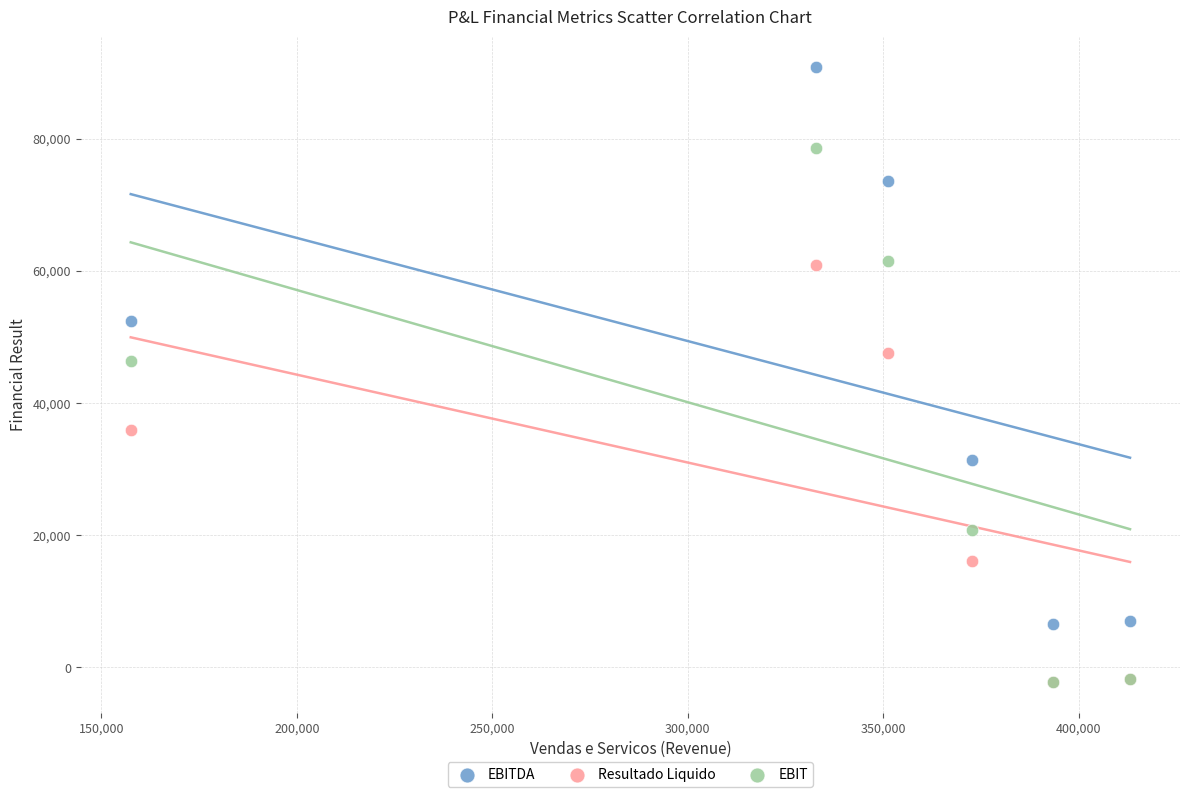

Across all series, what Y value is closest to 44287?

46380.8